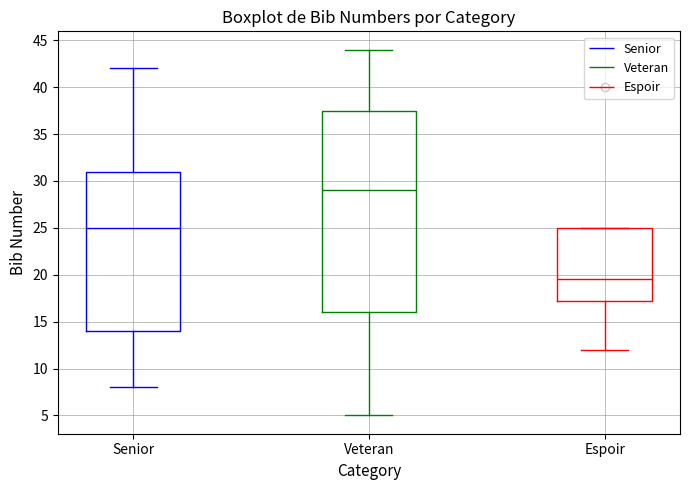

Reading left to right, transcribe this box plot: for each box, give where its median line is, the range the box spans, and where its two whiskers end, as read against the y-axis. The values are not printed on the chart, so give them approximately, as read against the axis.

Senior: median 25.0, box 14.0 to 31.0, whiskers 8.0 to 42.0
Veteran: median 29.0, box 16.0 to 37.5, whiskers 5.0 to 44.0
Espoir: median 19.5, box 17.5 to 25.0, whiskers 12.0 to 25.0